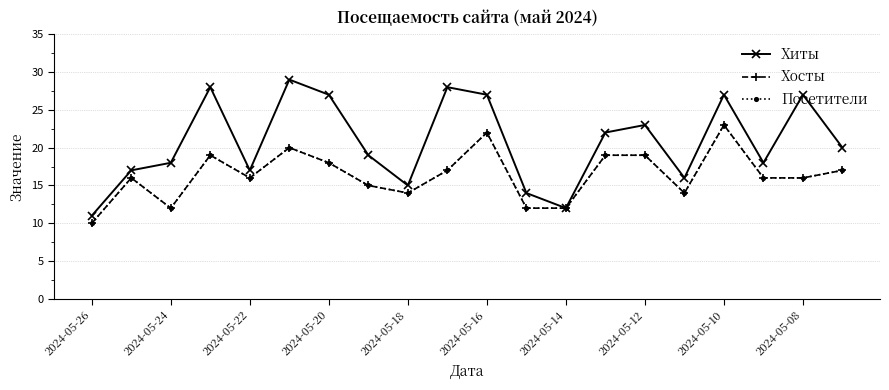

True or false: Хиты and Хосты cross at least once.

False